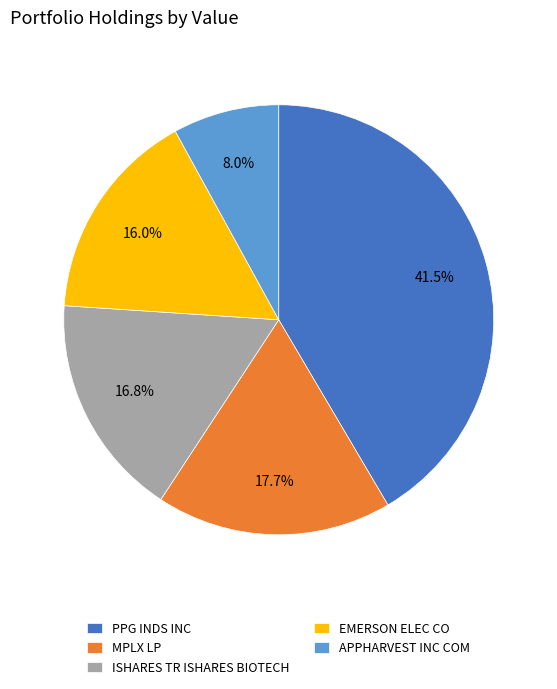

Which category has the smallest portion of the pie?

APPHARVEST INC COM